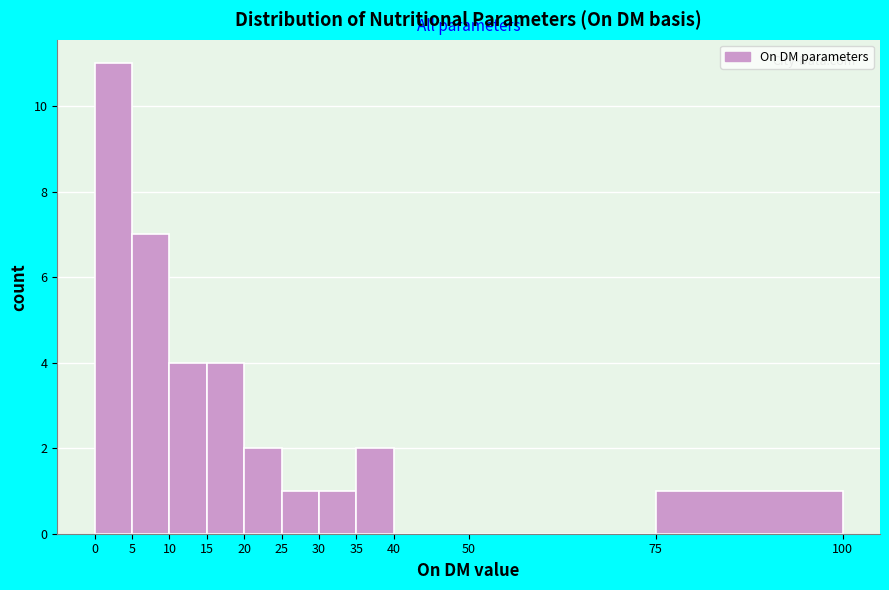

Which range on the x-axis has the tallest bar?

0 to 5